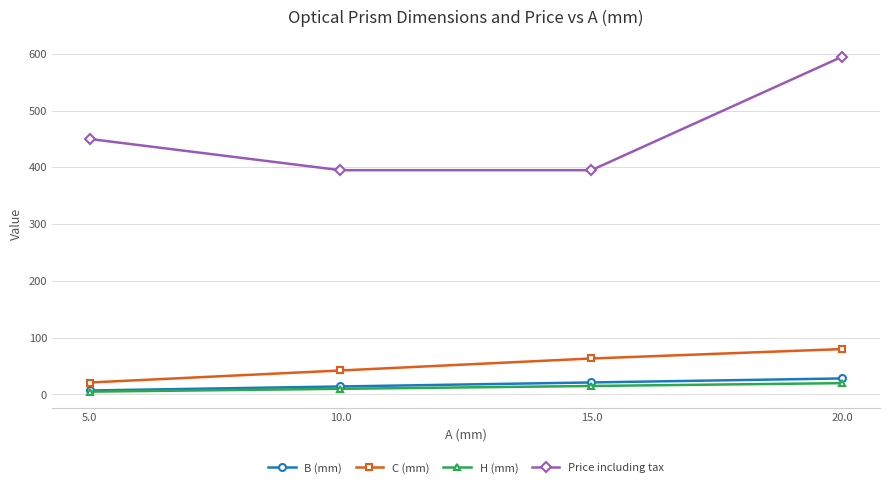

What is the label of the 4th point from the left?

20.0